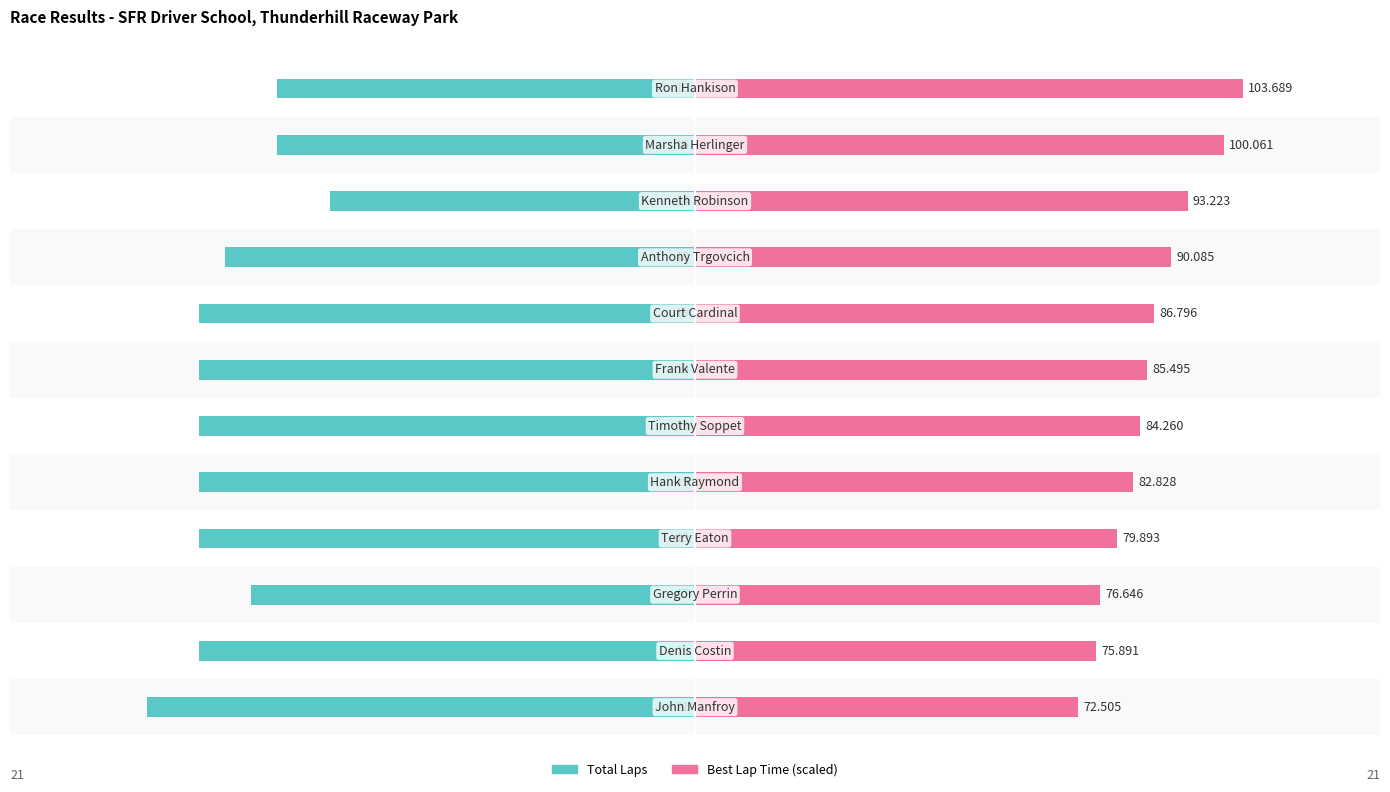

Which series has the largest total across all categories?

Best Lap Time (scaled)